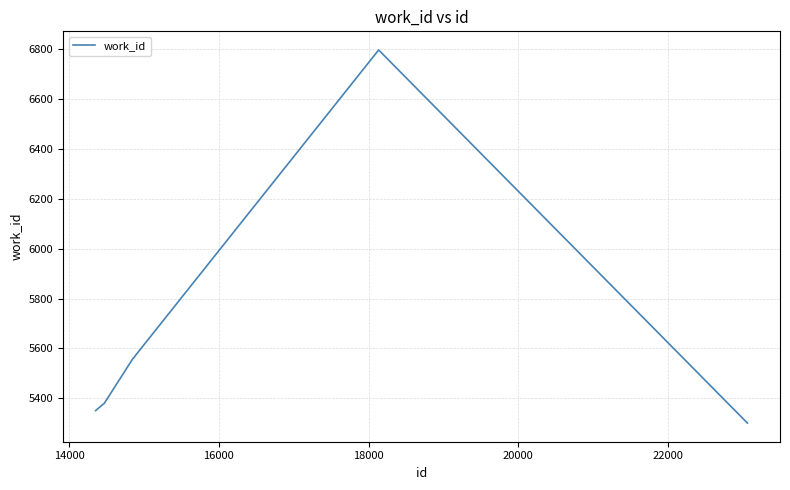

What is the difference between the maximum and minimum values?

1495